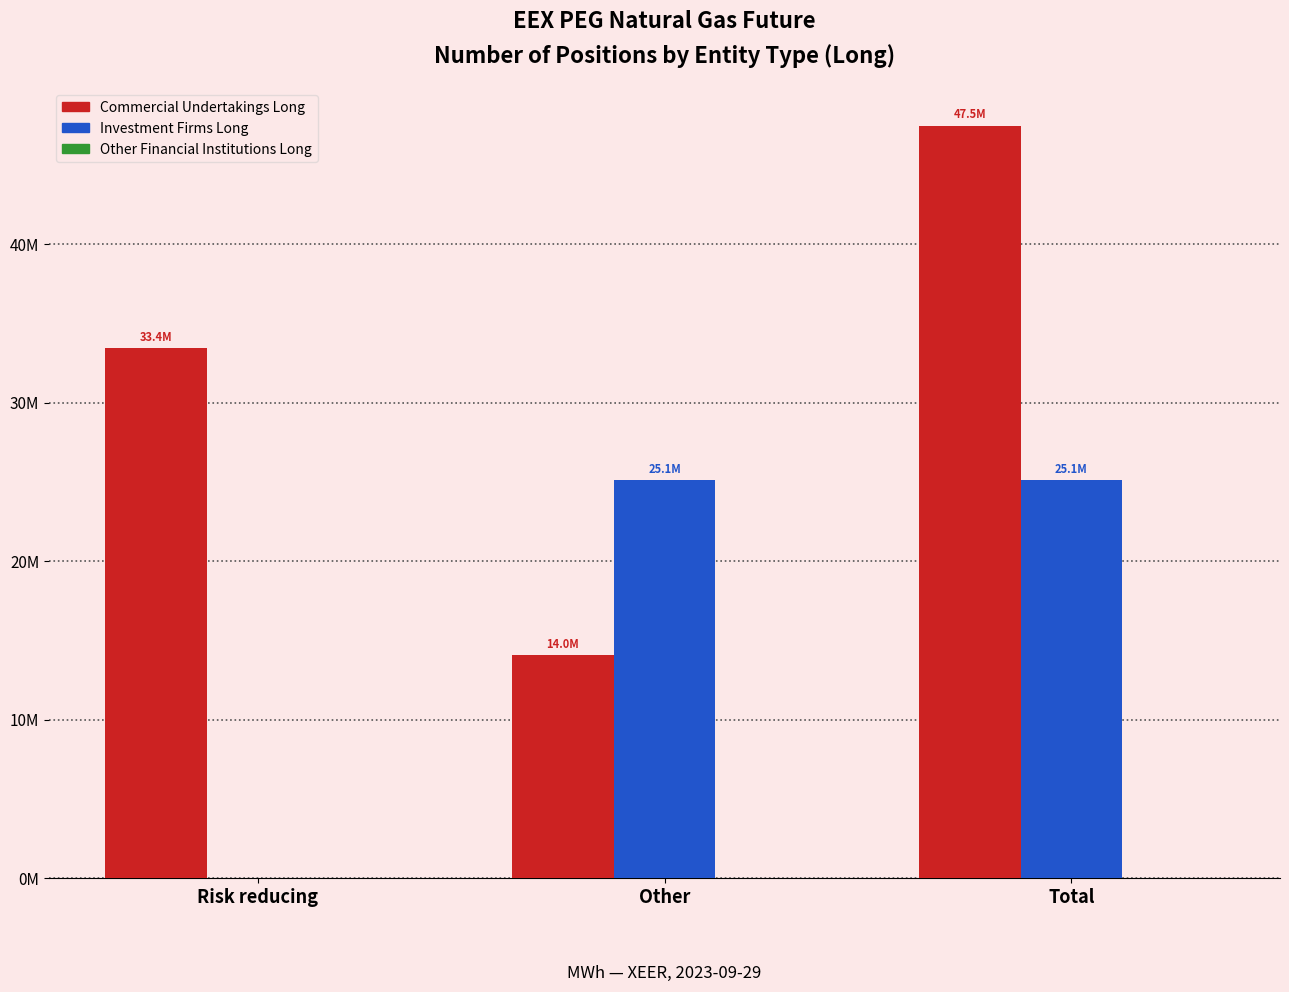

Is it true that Commercial Undertakings Long equals 24423056 at Total?

False